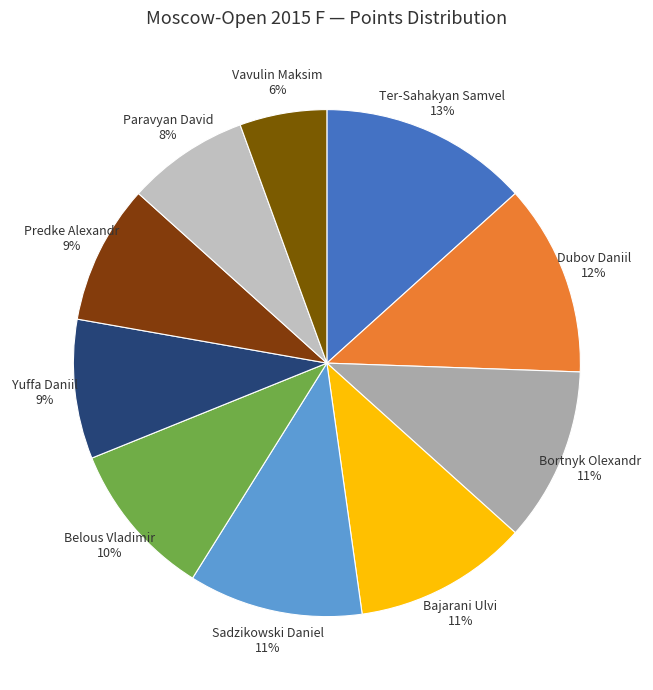

Count the number of slices in the pie.

10